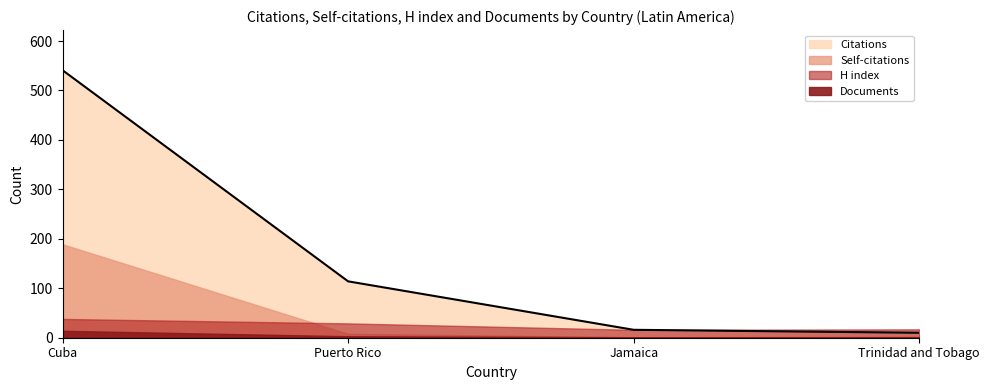

Count the Documents values in the range 1 to 14.

4